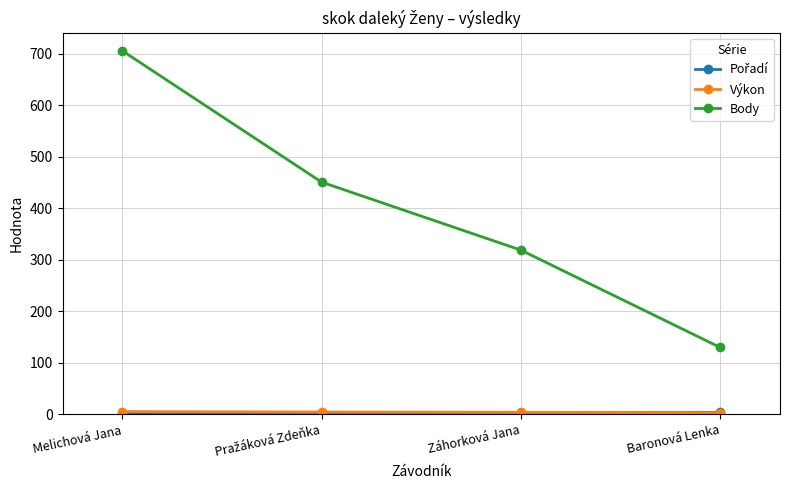

Does the chart have visible grid lines?

Yes